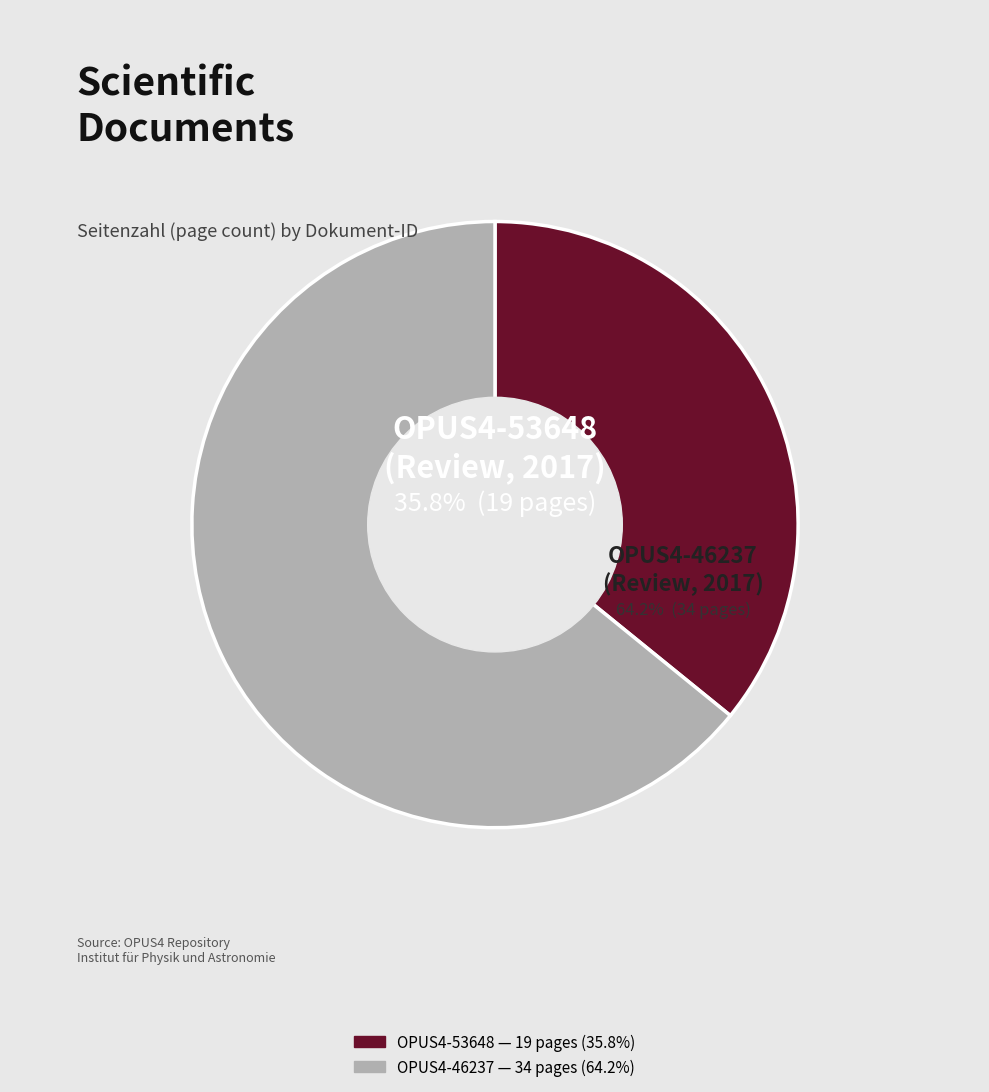

What is the largest slice in the pie chart?

OPUS4-46237